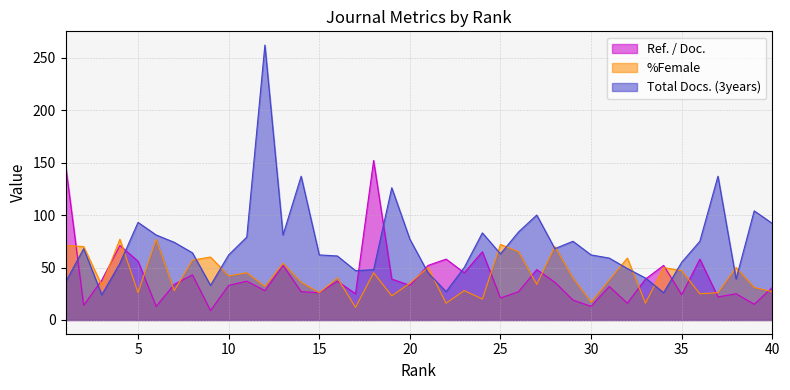

The Total Docs. (3years) series shows 52 at 9. True or false?

False